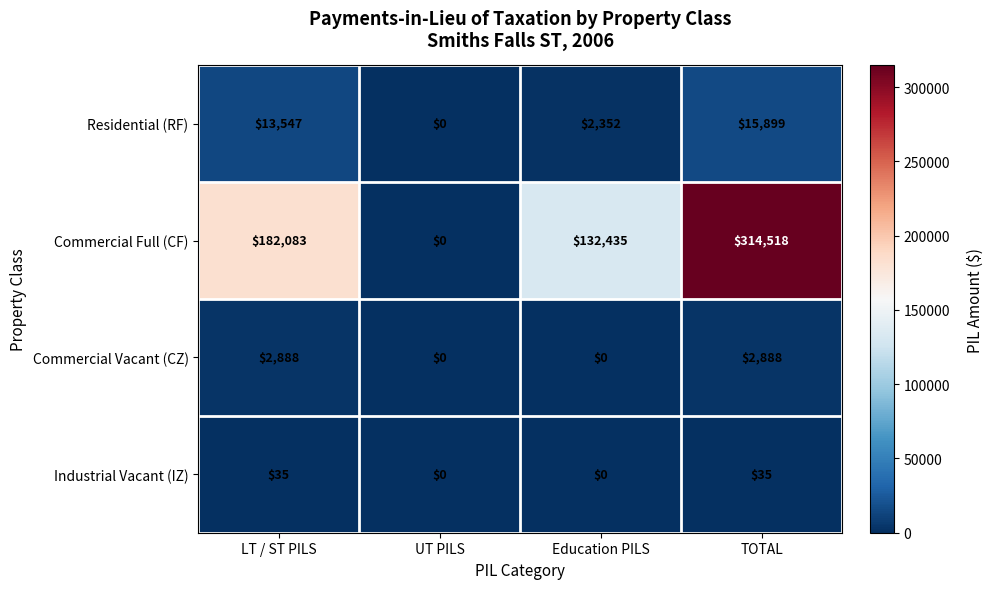

Which series changed the most between LT / ST PILS and UT PILS?

Commercial Full (CF)